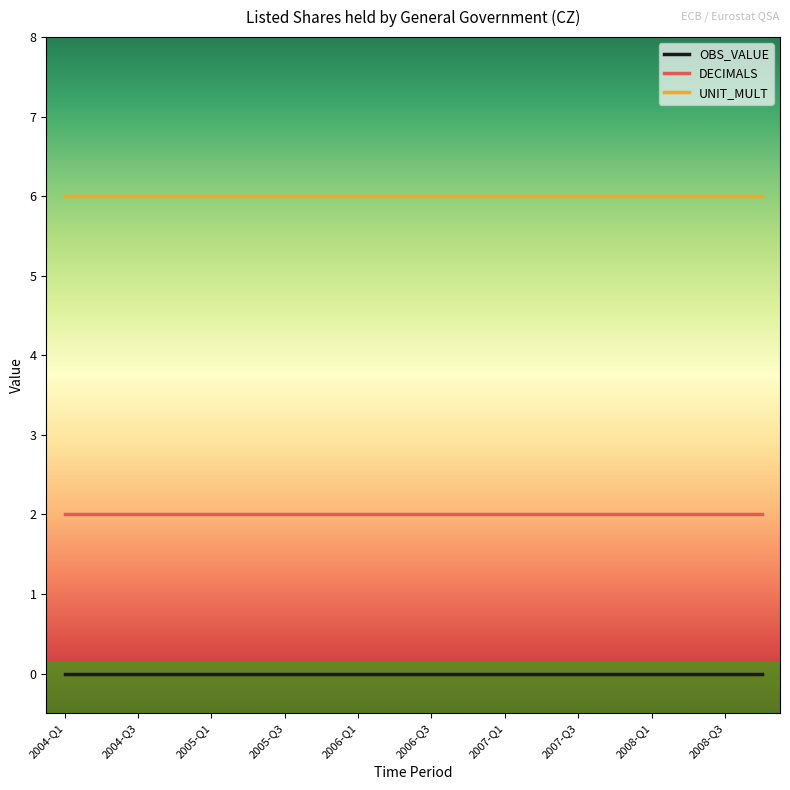

Is this an area chart (filled region under the line)?

No